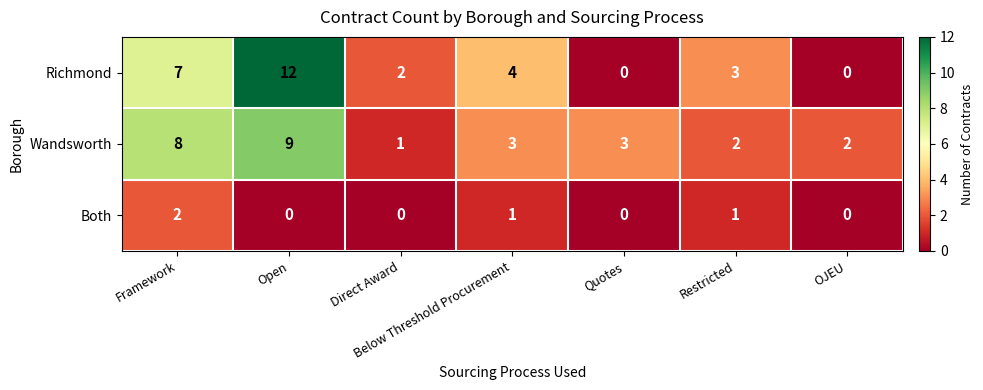

What is the maximum value shown in the chart?

12